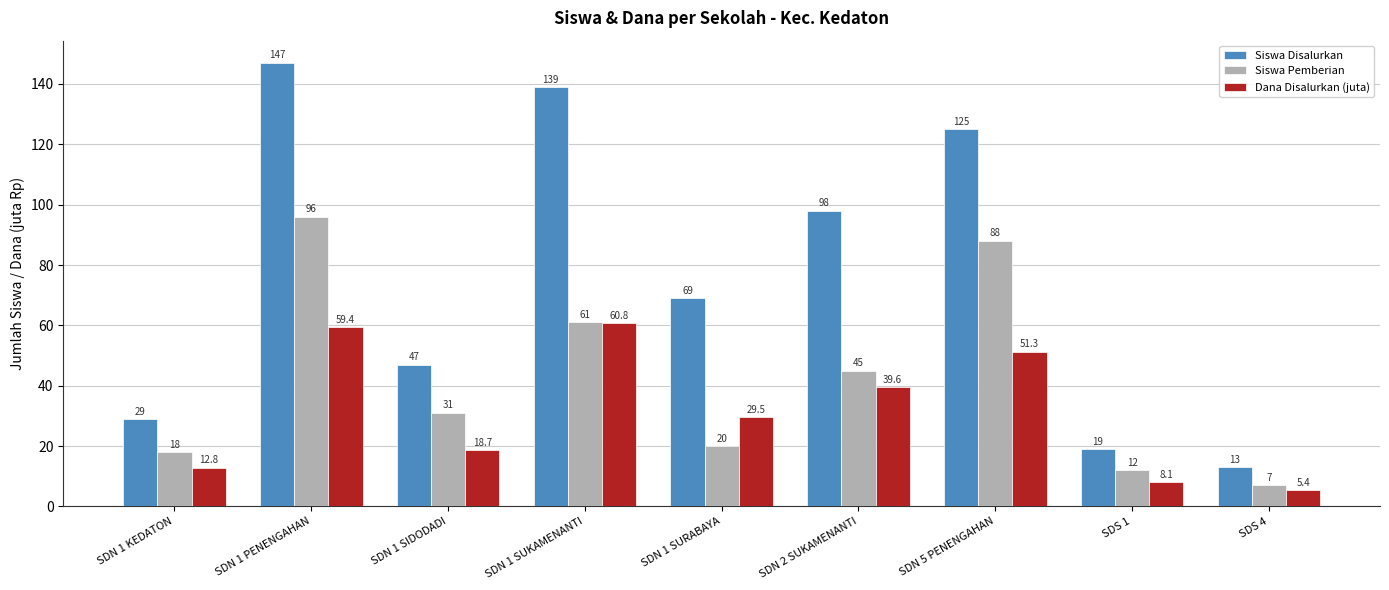

What is the label of the 6th bar from the right?

SDN 1 SUKAMENANTI